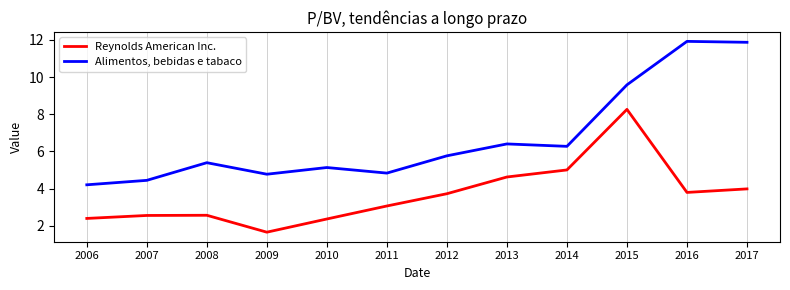

Is the value of Reynolds American Inc. at 2016 greater than the value of Alimentos, bebidas e tabaco at 2015?

No